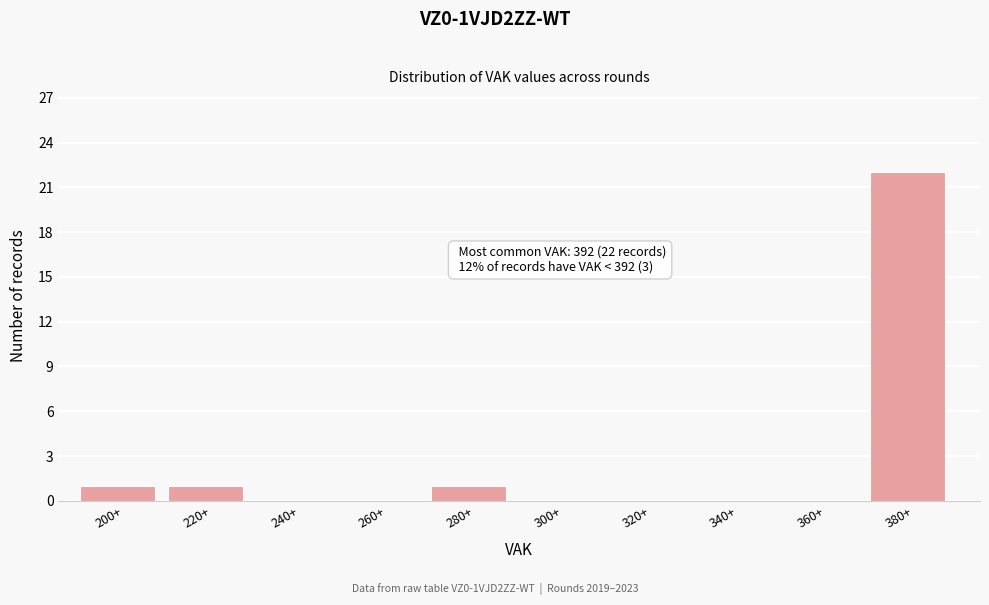

Reading left to right, what are all the values shown in this chart?

200+=1	220+=1	240+=0	260+=0	280+=1	300+=0	320+=0	340+=0	360+=0	380+=22